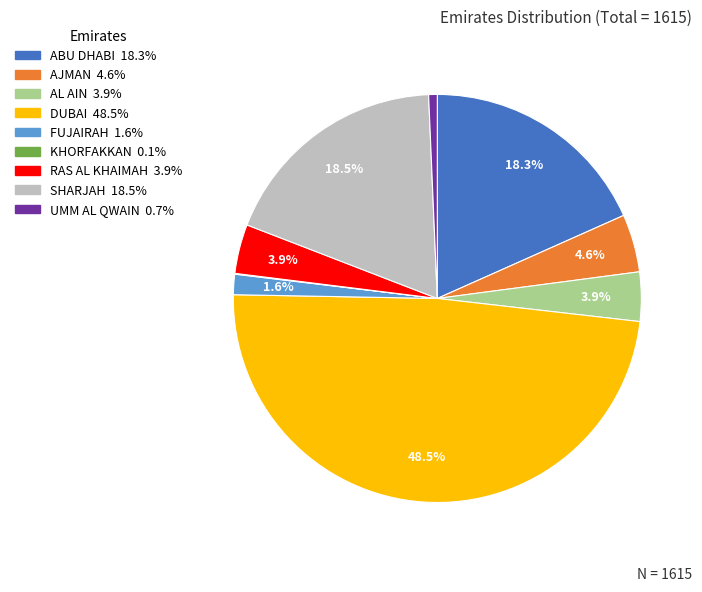

Is there a majority slice in this chart?

No